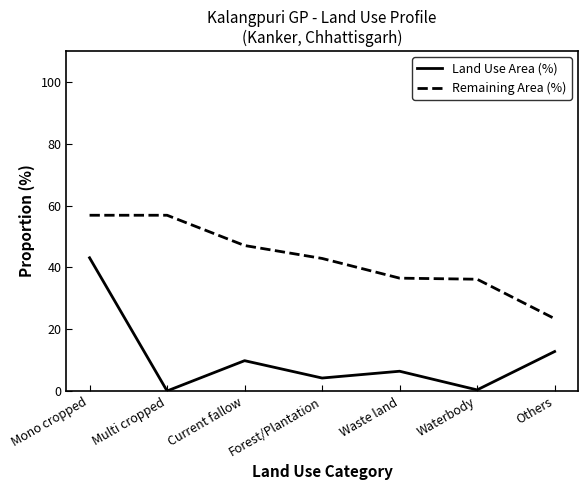

Is it true that Remaining Area (%) equals 24.6 at Waterbody?

False